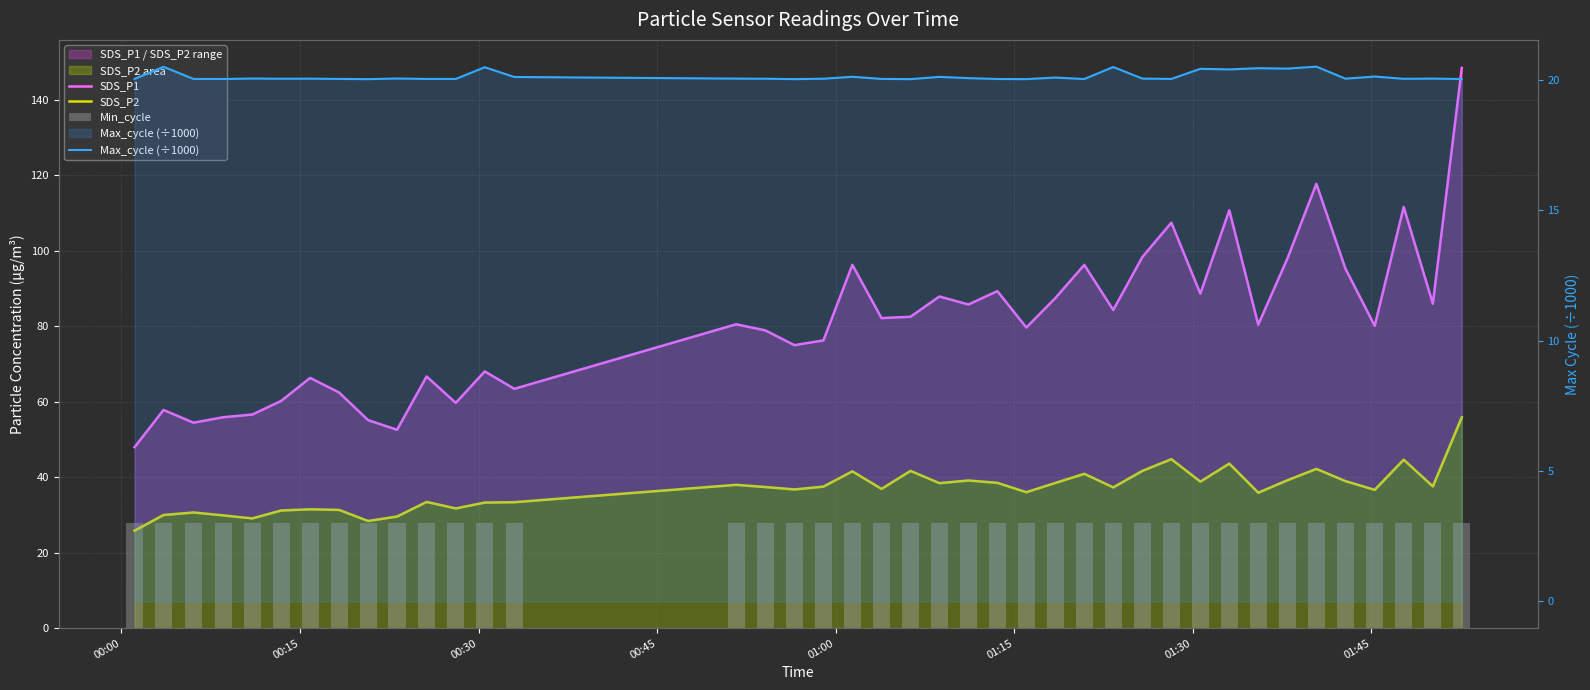

How many groups of bars are there?

40